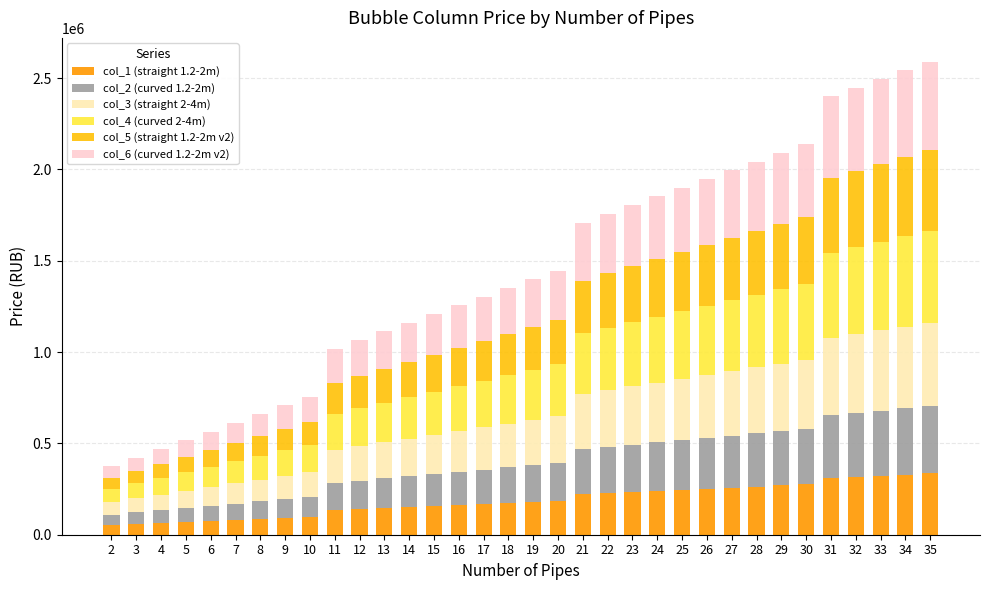

Rank the series by their maximum value, from lowest to highest.

col_1 (straight 1.2-2m), col_2 (curved 1.2-2m), col_5 (straight 1.2-2m v2), col_3 (straight 2-4m), col_6 (curved 1.2-2m v2), col_4 (curved 2-4m)